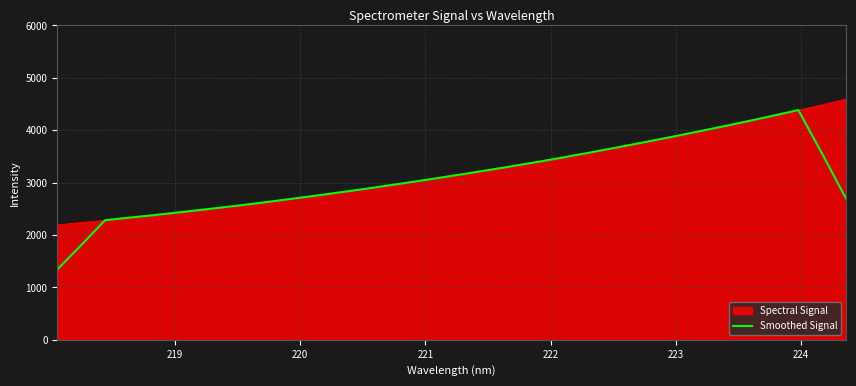

Which series has the widest spread of values?

Smoothed Signal